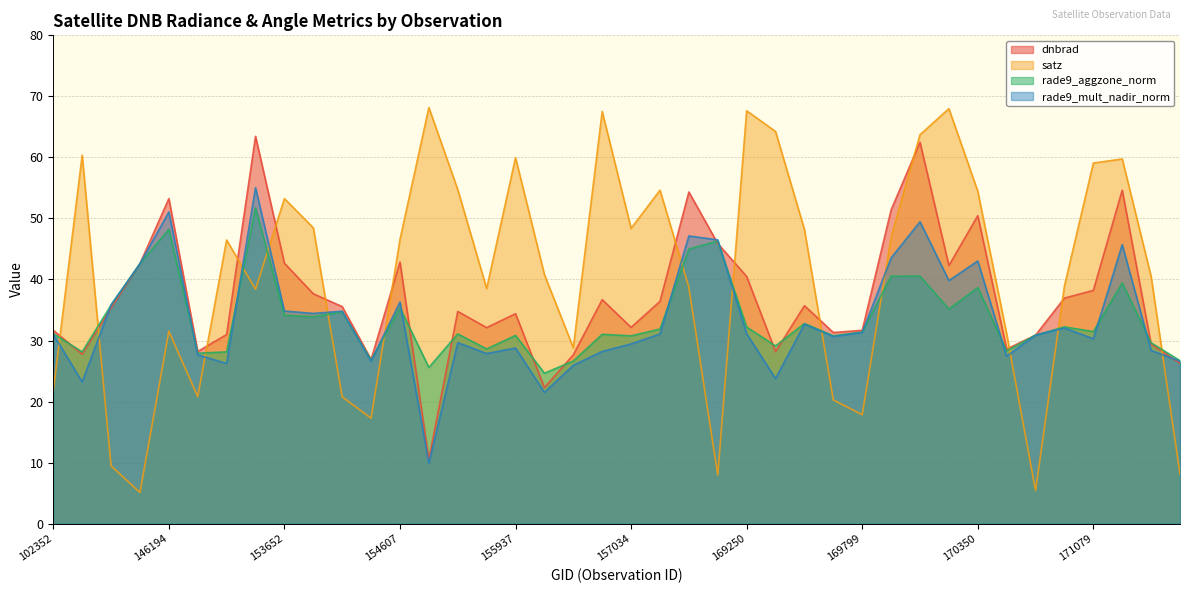

What is the value of the rade9_mult_nadir_norm point at the 10th from the left?

34.4